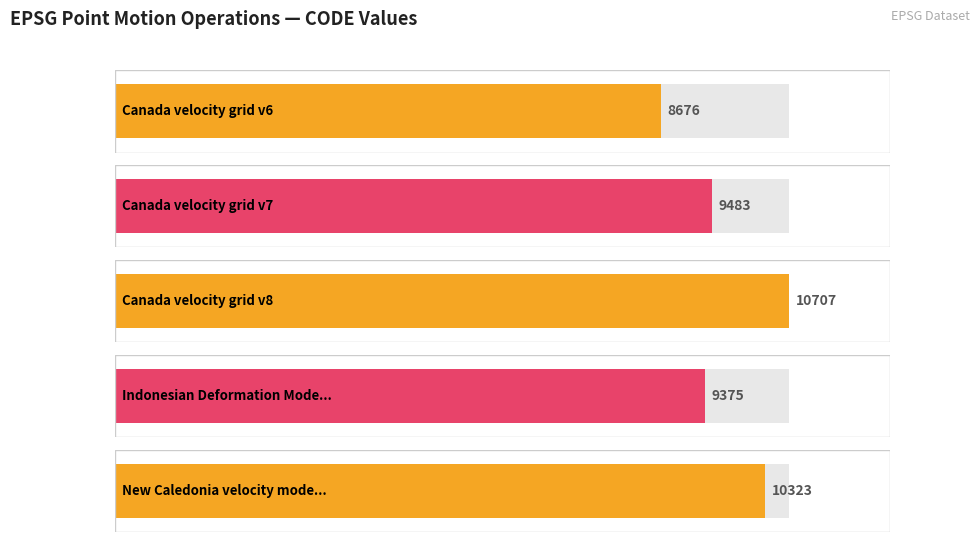

Rank the categories by value from highest to lowest.

Canada velocity grid v8, New Caledonia velocity model 2015, Canada velocity grid v7, Indonesian Deformation Model 2020, Canada velocity grid v6